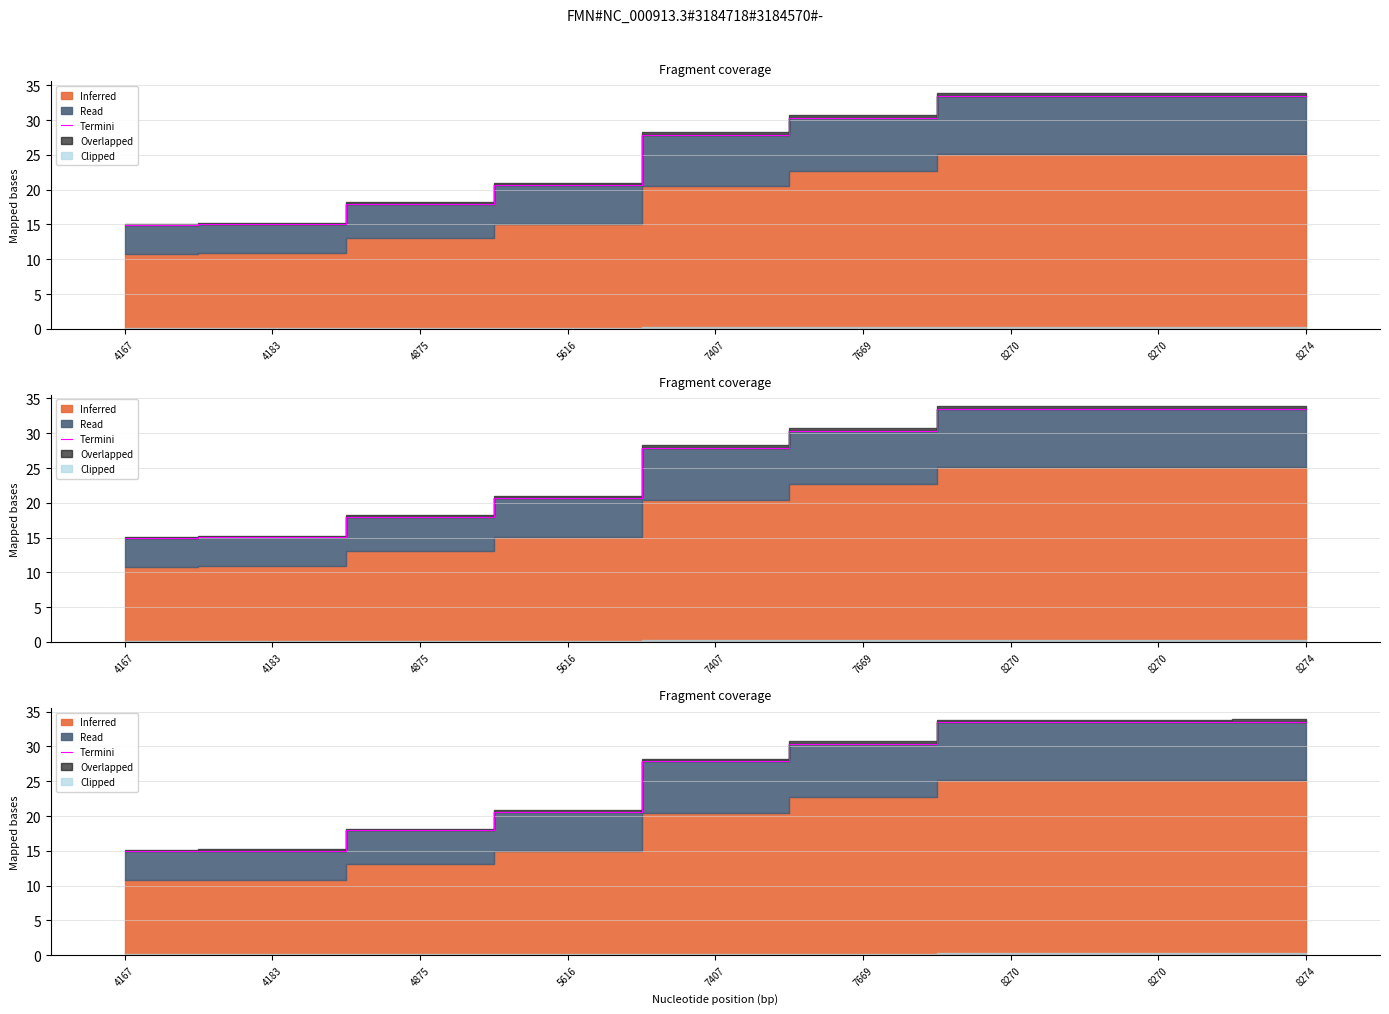

Reading right to left, extract all data points from this chart.

33.5	33.4	33.4	30.4	27.9	20.6	17.9	15.0	14.9